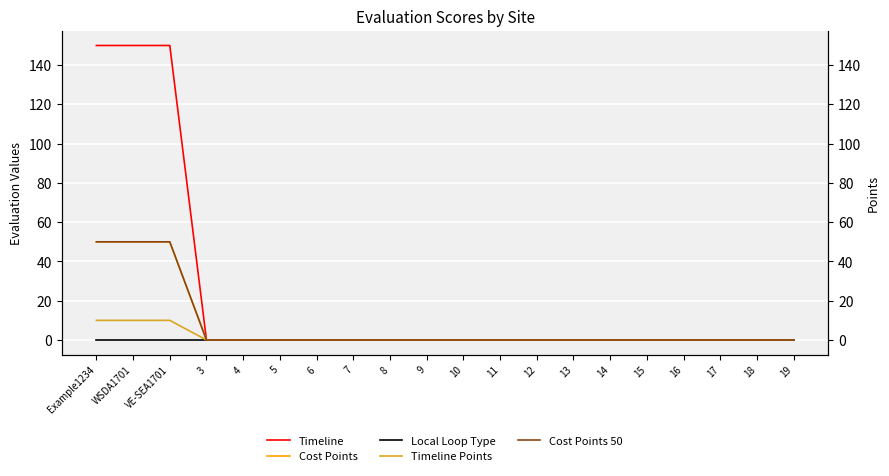

What is the label of the 19th point from the left?

18